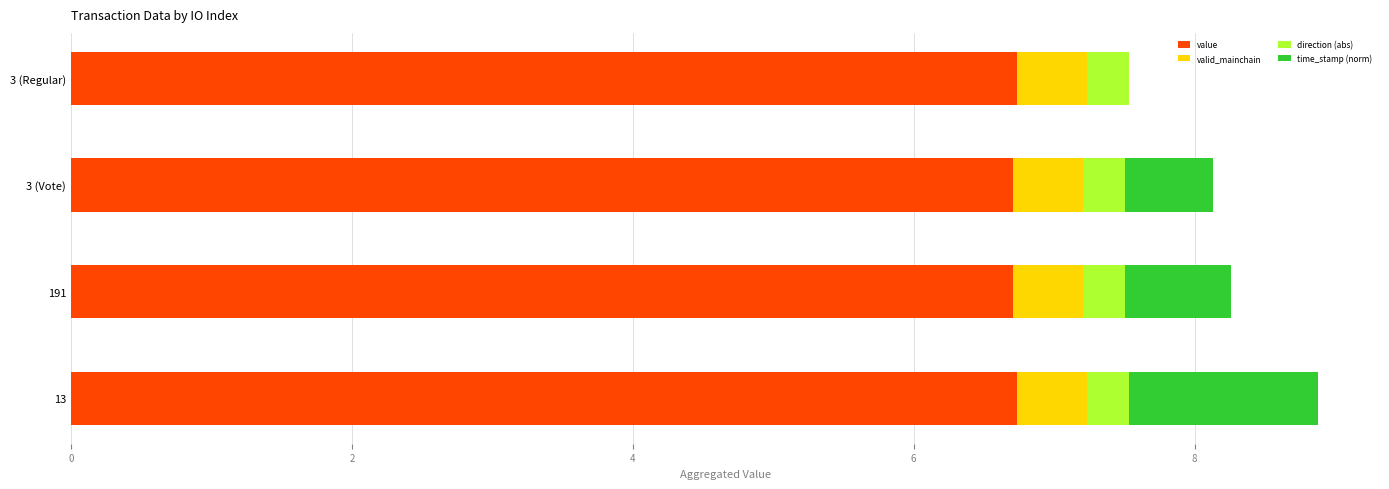

What is the total value across all series at 3 (Regular)?

7.5